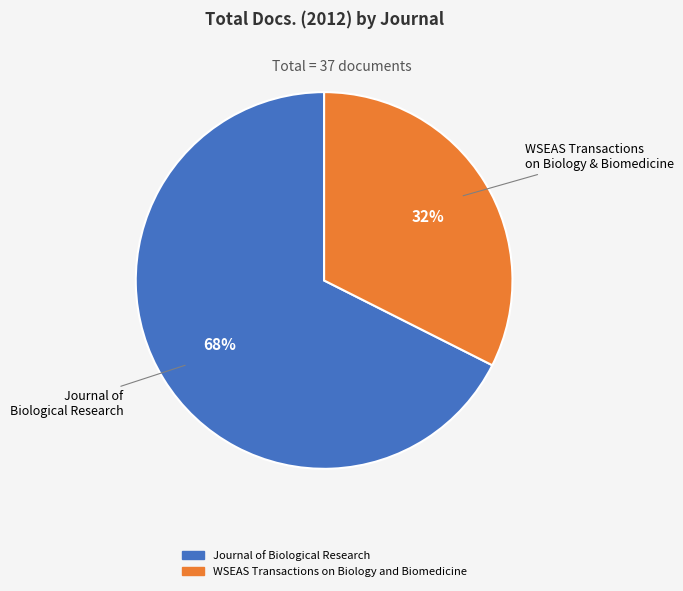

To the nearest percent, what portion does Journal of Biological Research represent?

68%